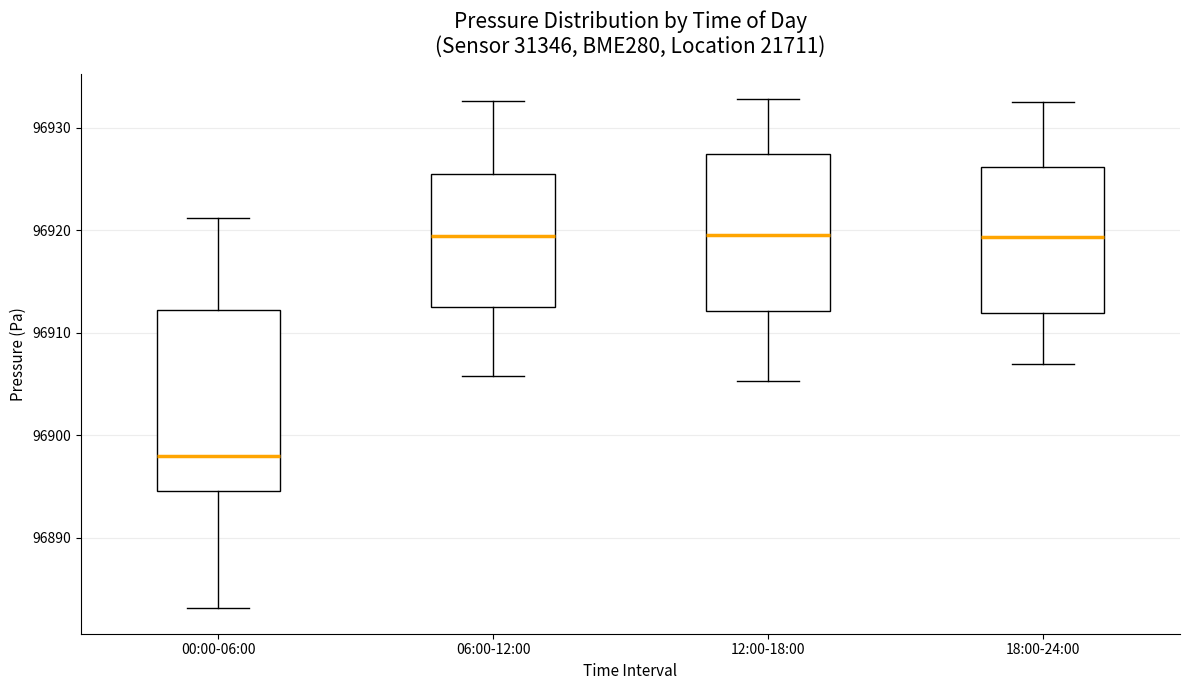

Reading left to right, transcribe this box plot: for each box, give where its median line is, the range the box spans, and where its two whiskers end, as read against the y-axis. The values are not printed on the chart, so give them approximately, as read against the axis.

00:00-06:00: median 96898, box 96895 to 96912, whiskers 96883 to 96921
06:00-12:00: median 96919, box 96913 to 96926, whiskers 96906 to 96933
12:00-18:00: median 96920, box 96912 to 96927, whiskers 96905 to 96933
18:00-24:00: median 96919, box 96912 to 96926, whiskers 96907 to 96933